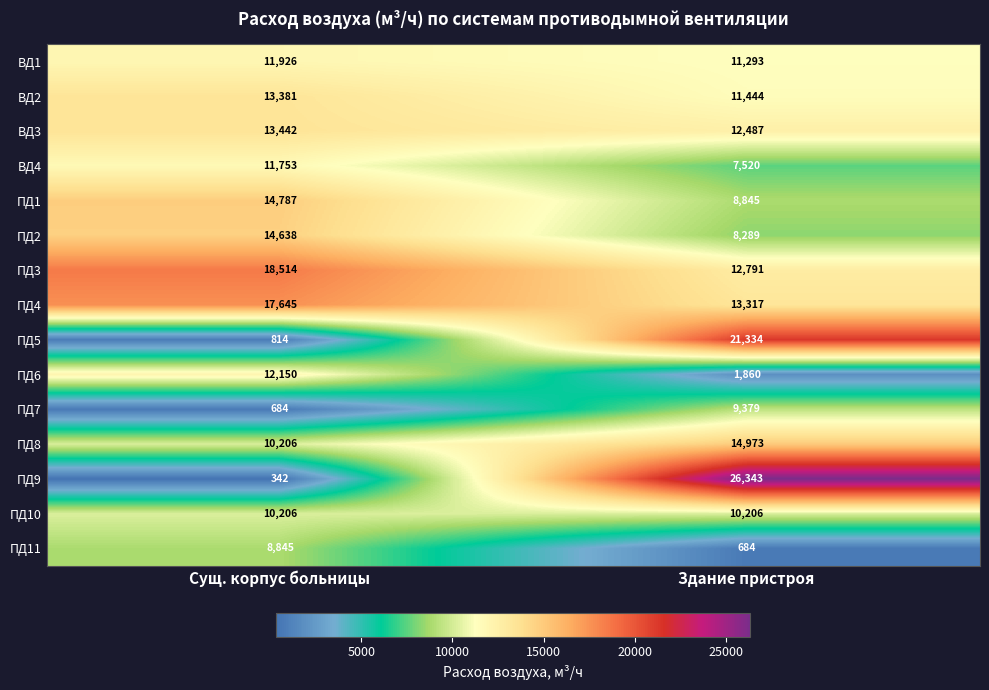

At which category is the sum across all series the highest?

Здание пристроя